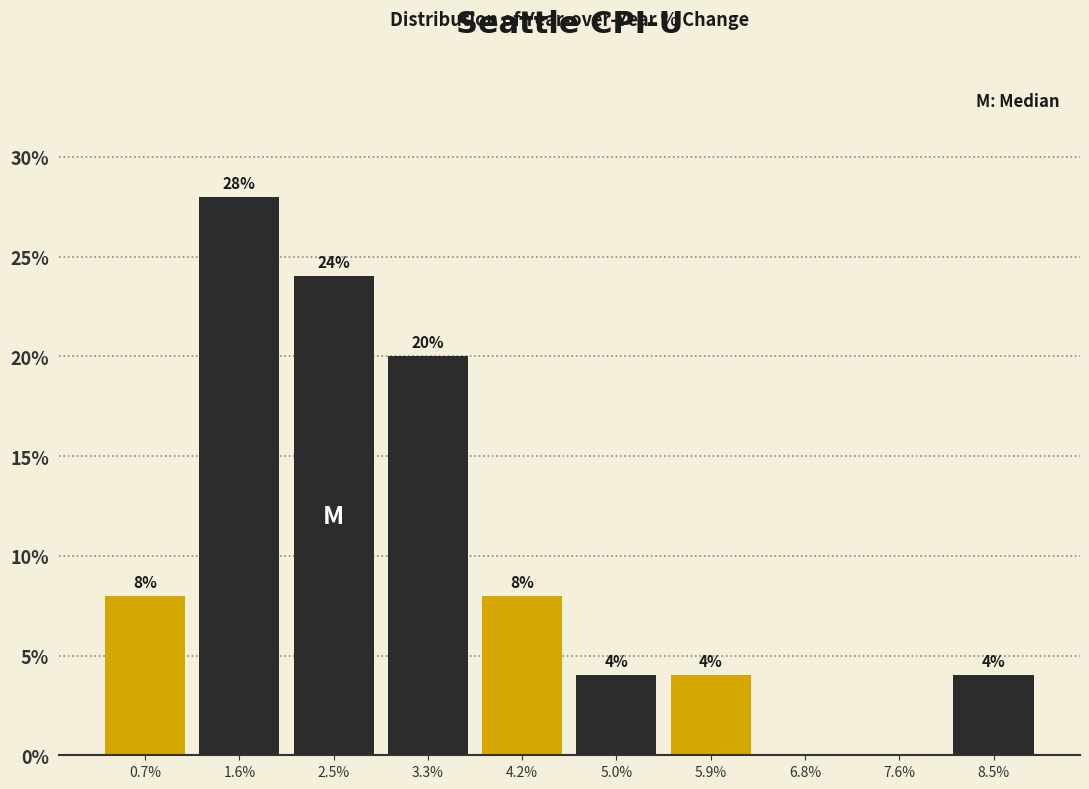

Reading right to left, what are all the values shown in this chart?

8.5%=4.0	7.6%=0.0	6.8%=0.0	5.9%=4.0	5.0%=4.0	4.2%=8.0	3.3%=20.0	2.5%=24.0	1.6%=28.0	0.7%=8.0